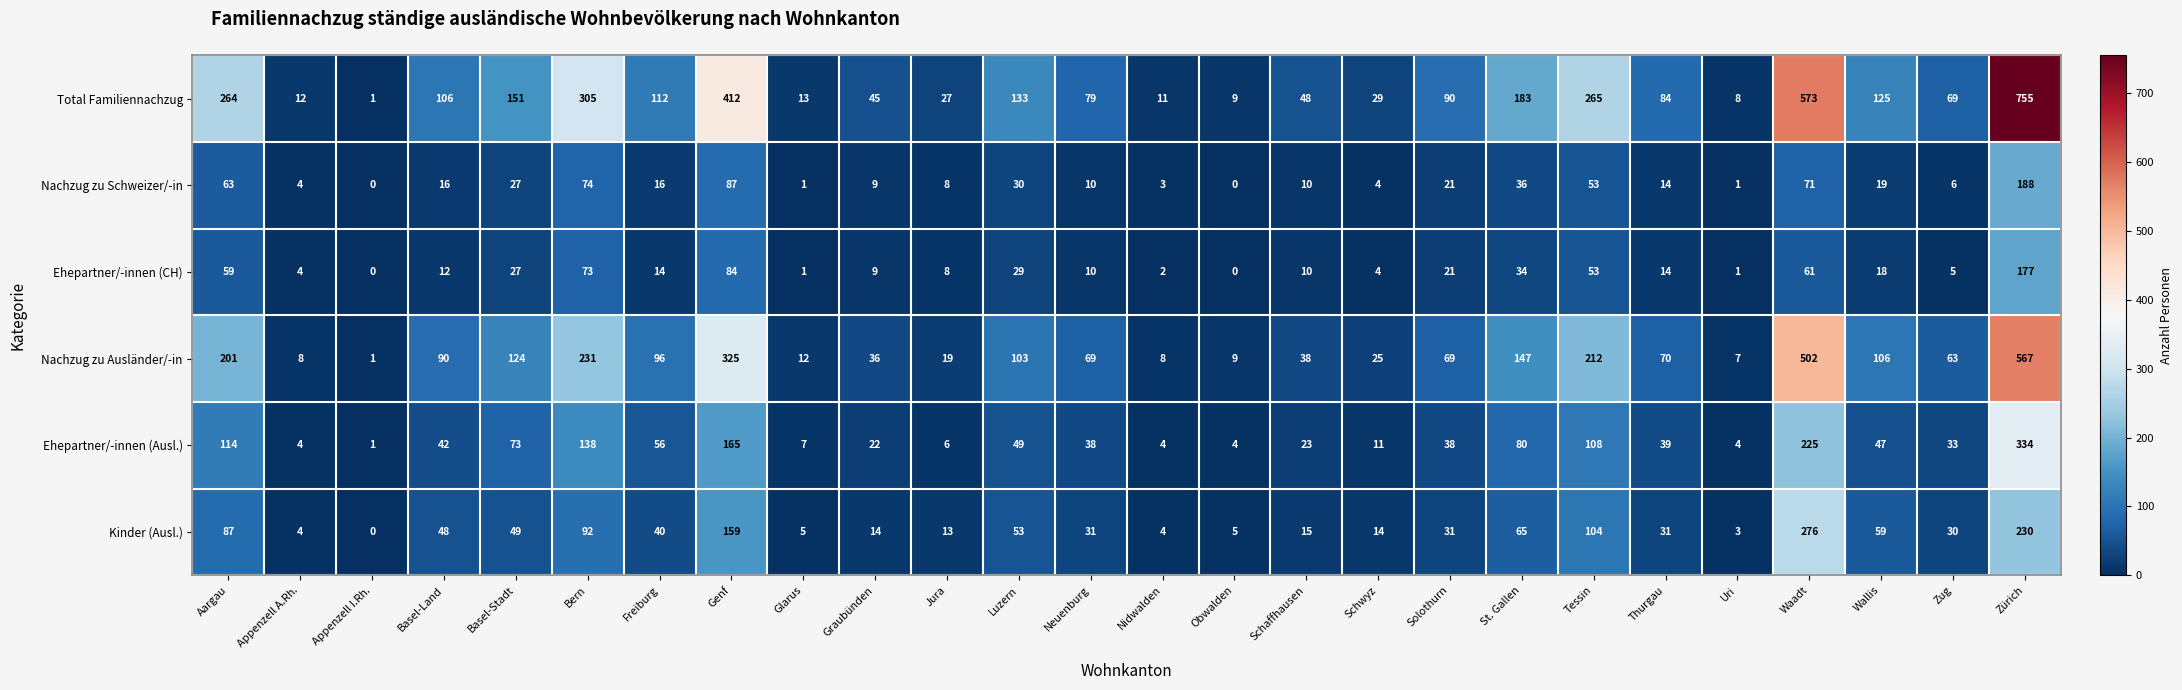

Count the number of categories in the chart.

26